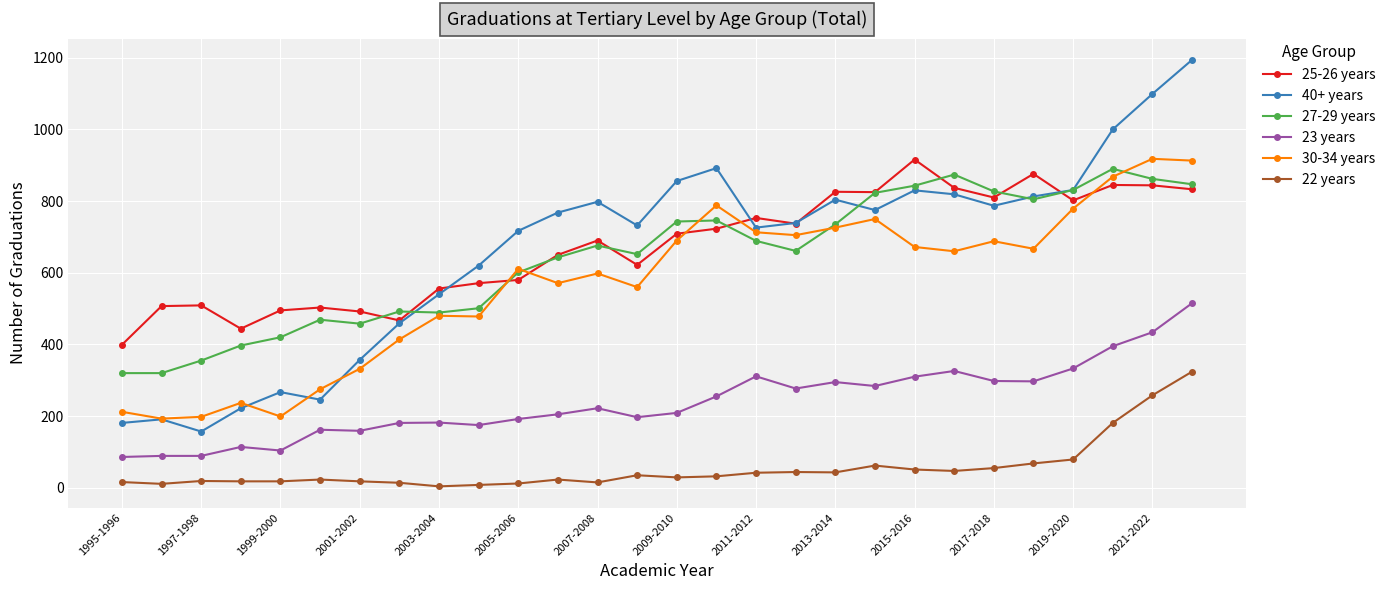

What is the value of the 30-34 years point at the 22nd from the left?

660